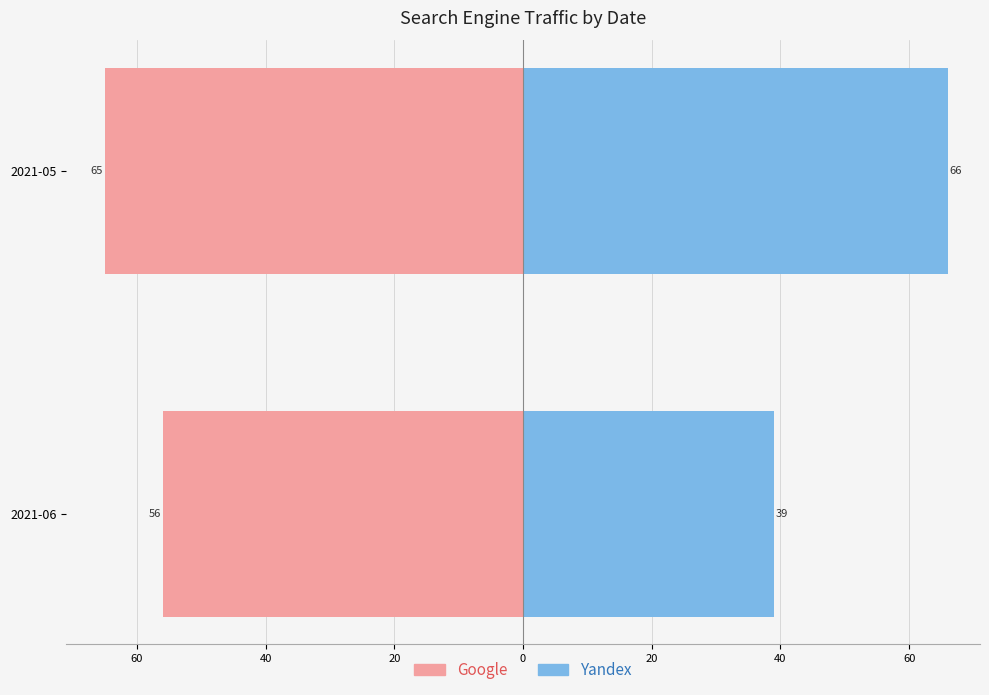

How many groups of bars are there?

2